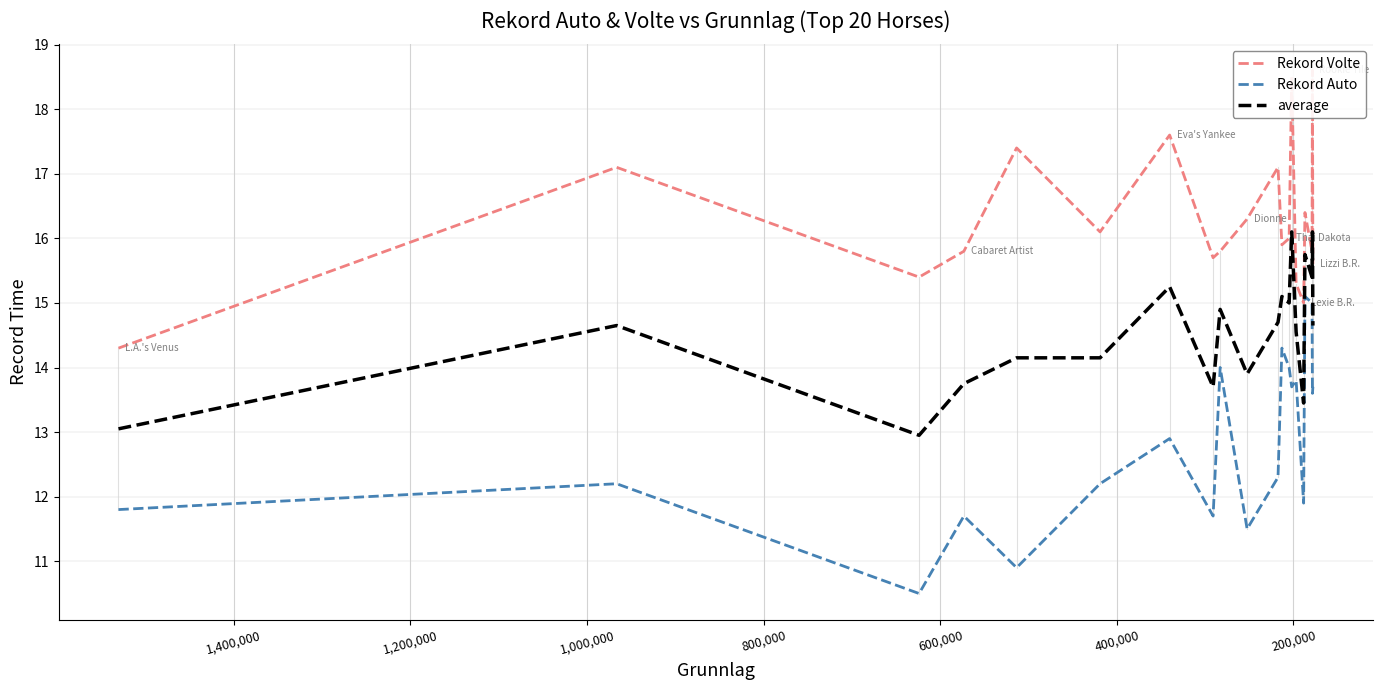

What are all the series names shown in the legend?

Rekord Volte, Rekord Auto, average